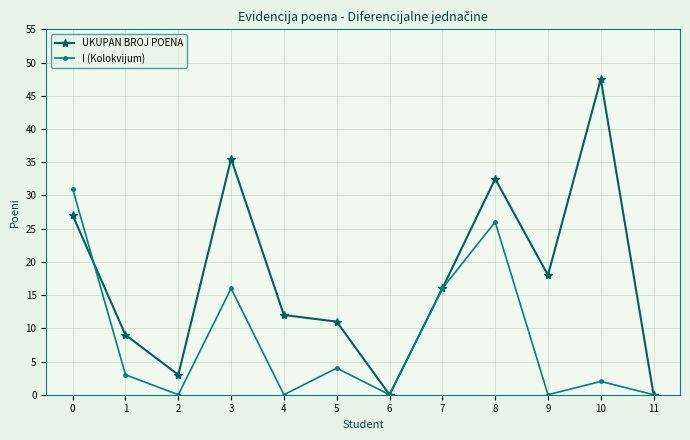

Is the value of I (Kolokvijum) at 5 greater than the value of UKUPAN BROJ POENA at 0?

No